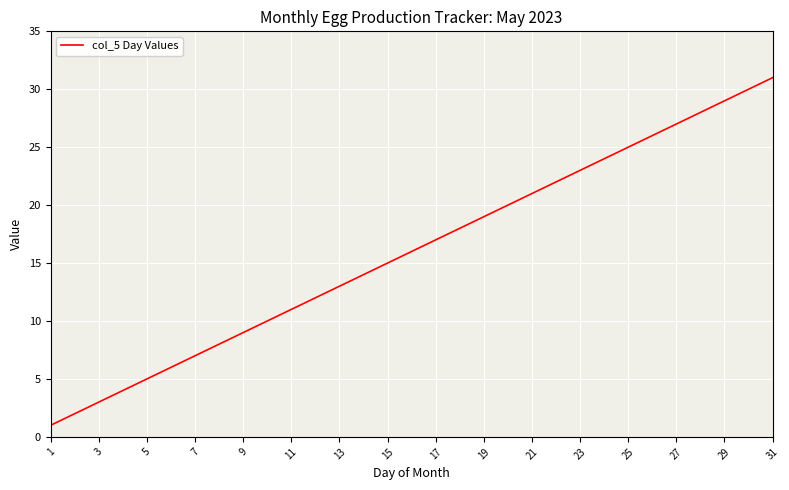

What is the greatest value displayed?

31